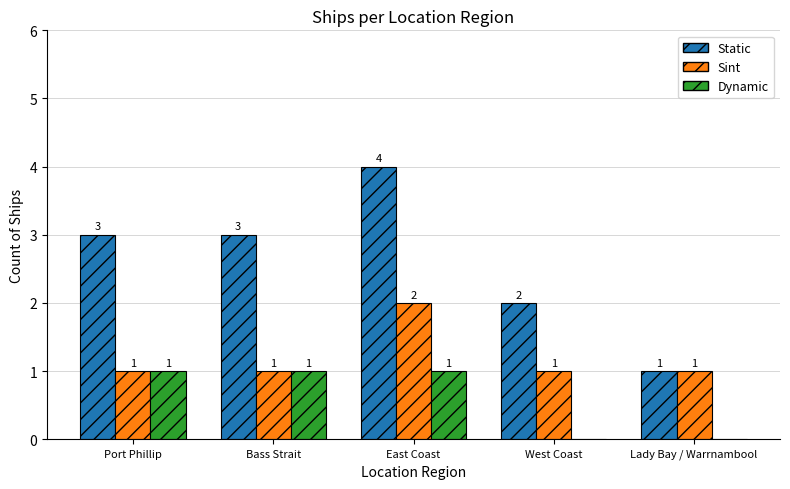

Reading left to right, extract all data points from this chart.

Static: Port Phillip=3	Bass Strait=3	East Coast=4	West Coast=2	Lady Bay / Warrnambool=1
Sint: Port Phillip=1	Bass Strait=1	East Coast=2	West Coast=1	Lady Bay / Warrnambool=1
Dynamic: Port Phillip=1	Bass Strait=1	East Coast=1	West Coast=0	Lady Bay / Warrnambool=0